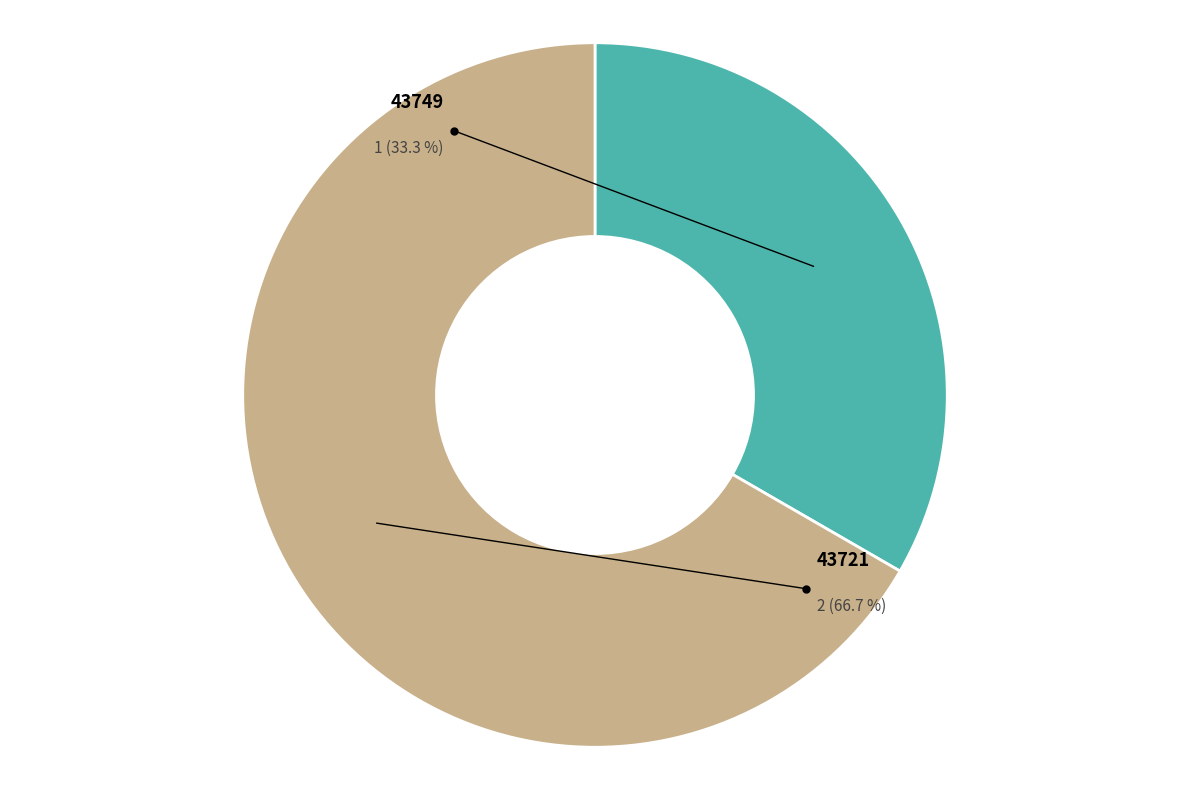

The 43749 slice represents 19% of the pie. True or false?

False